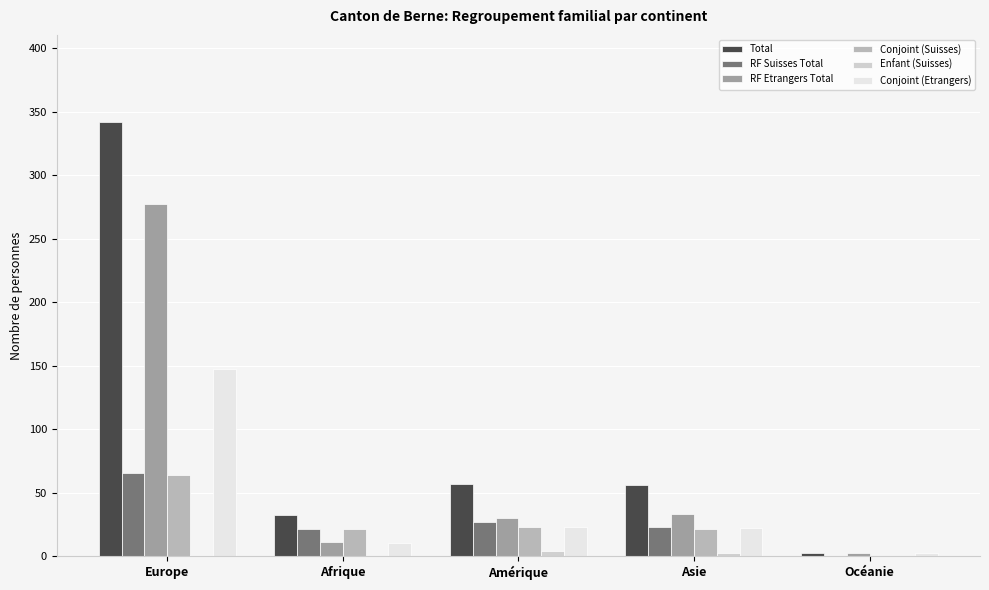

Between Europe and Afrique, which series saw the biggest shift?

Total